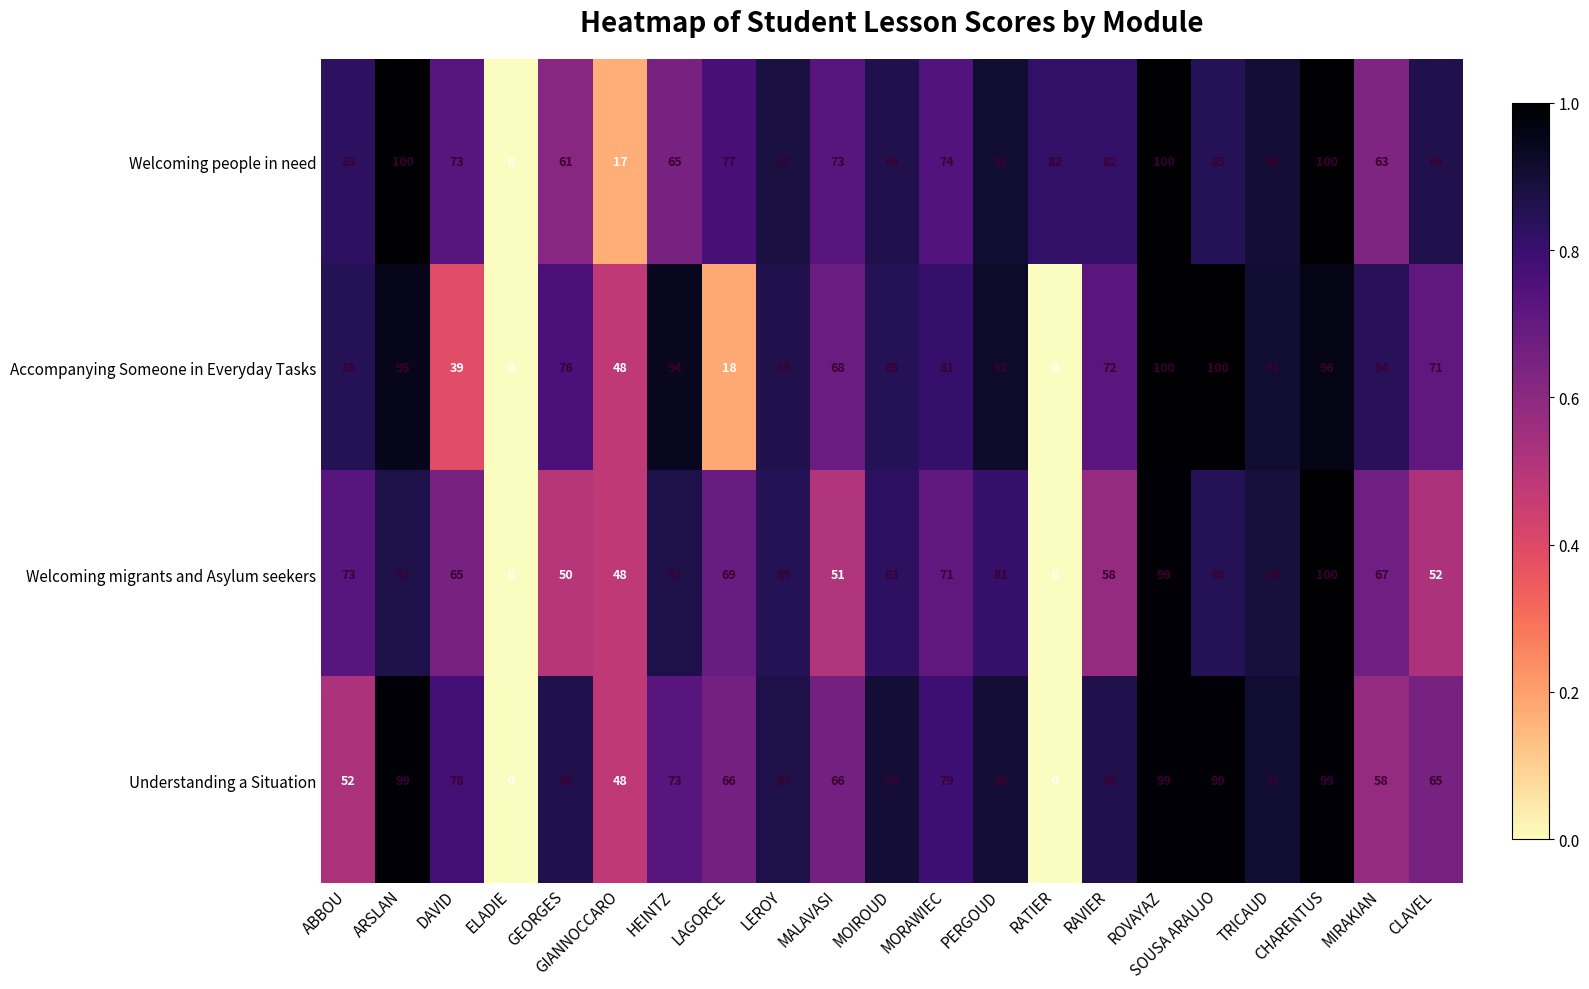

Which category has the lowest value in the Welcoming people in need series?

ELADIE